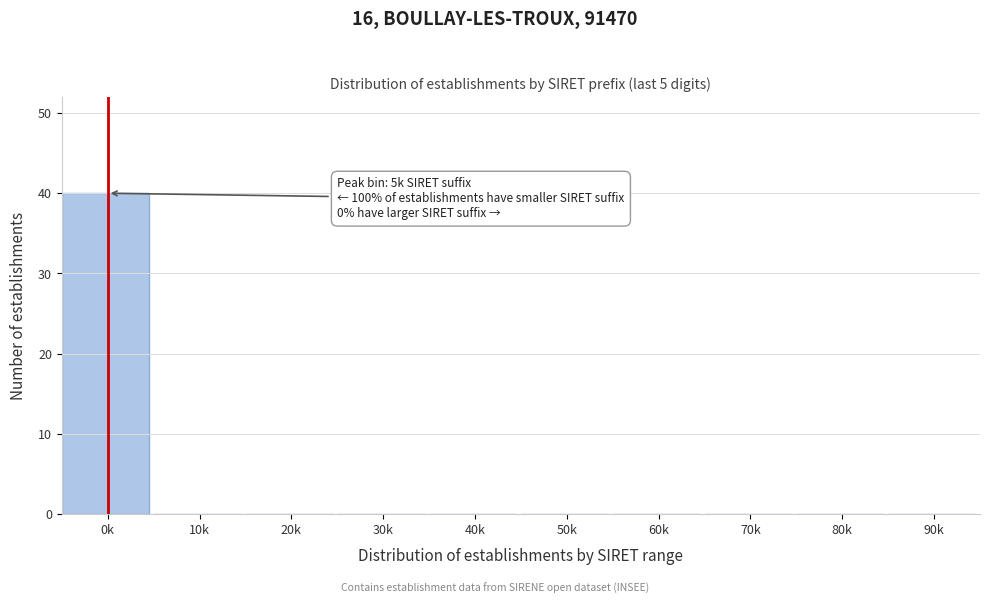

Reading left to right, extract all data points from this chart.

0k=40	10k=0	20k=0	30k=0	40k=0	50k=0	60k=0	70k=0	80k=0	90k=0